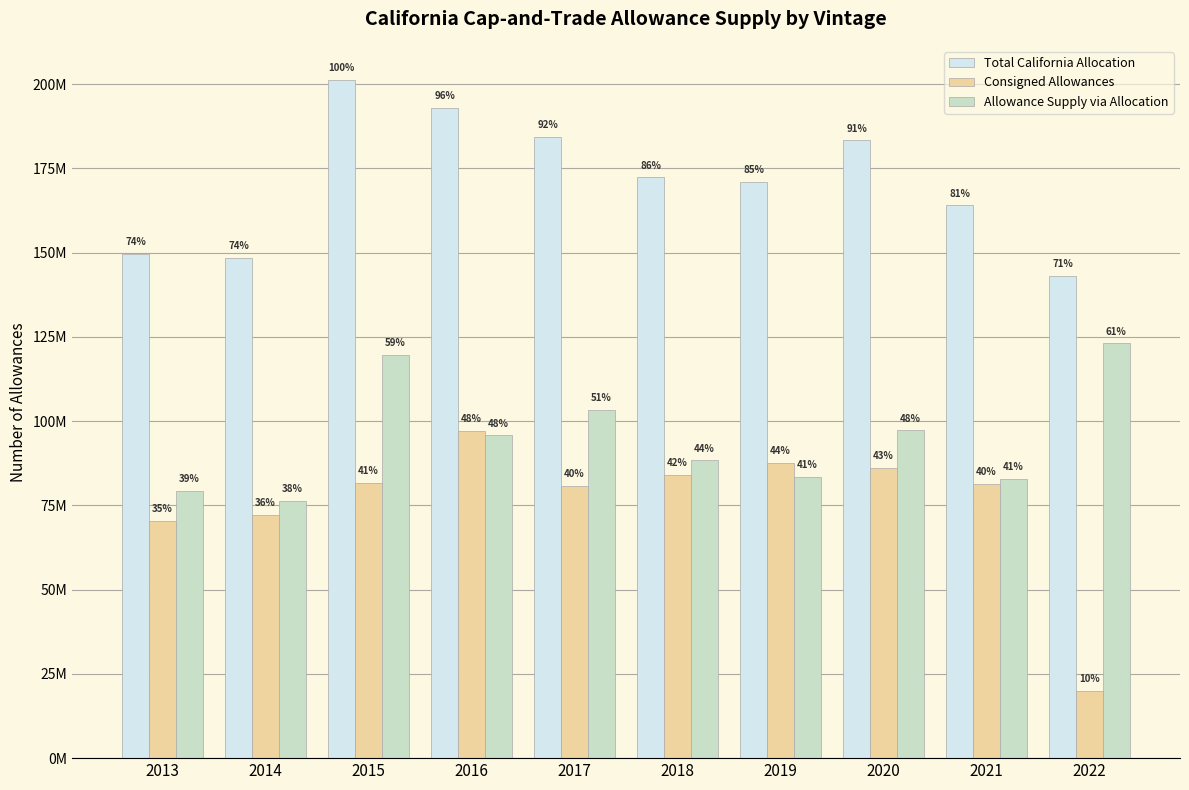

Is the value of Consigned Allowances at 2017 greater than the value of Allowance Supply via Allocation at 2014?

Yes